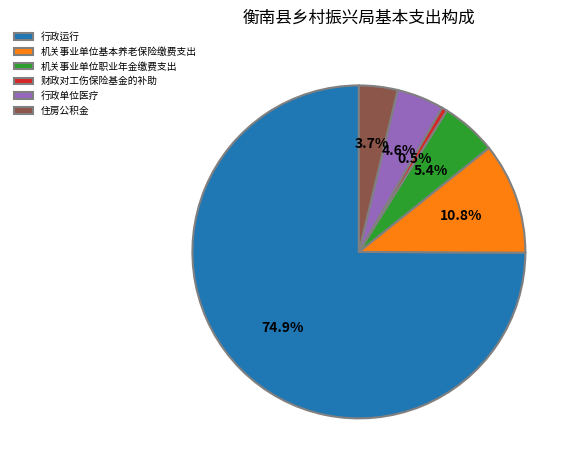

To the nearest percent, what is the difference between the largest and smallest slice percentages?

74%